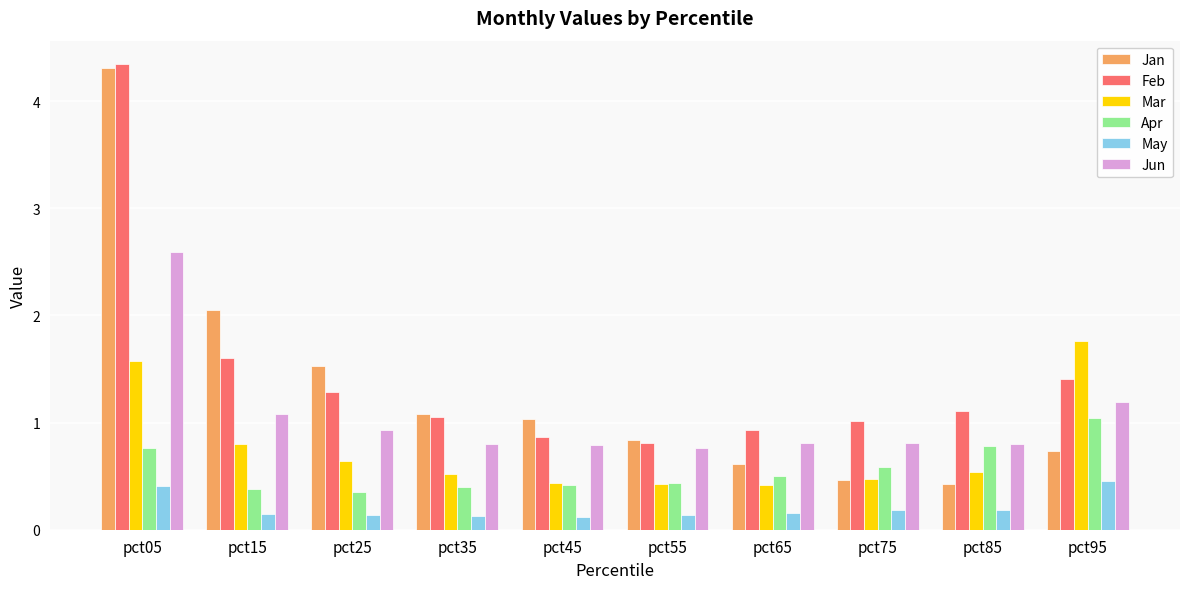

How many groups of bars are there?

10